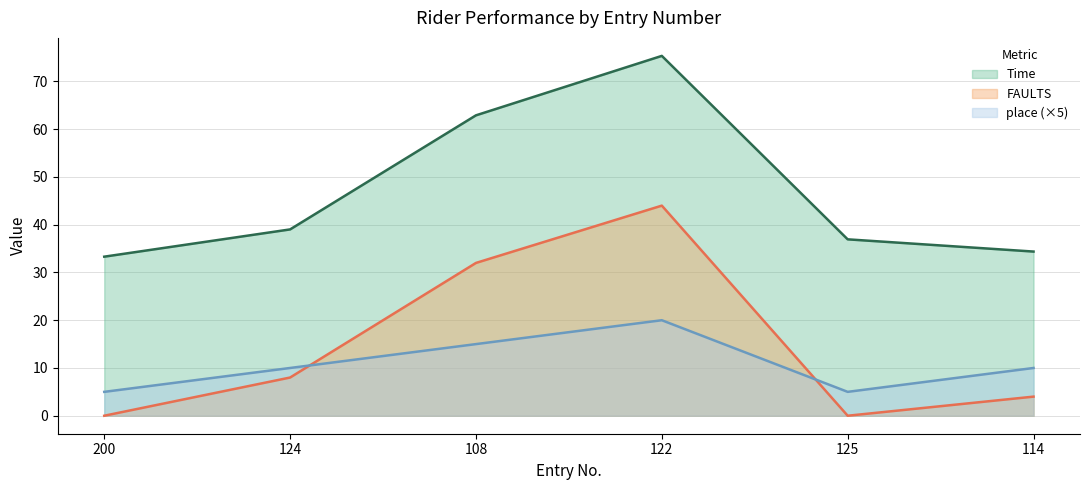

At which label is Time closest to 54?

108